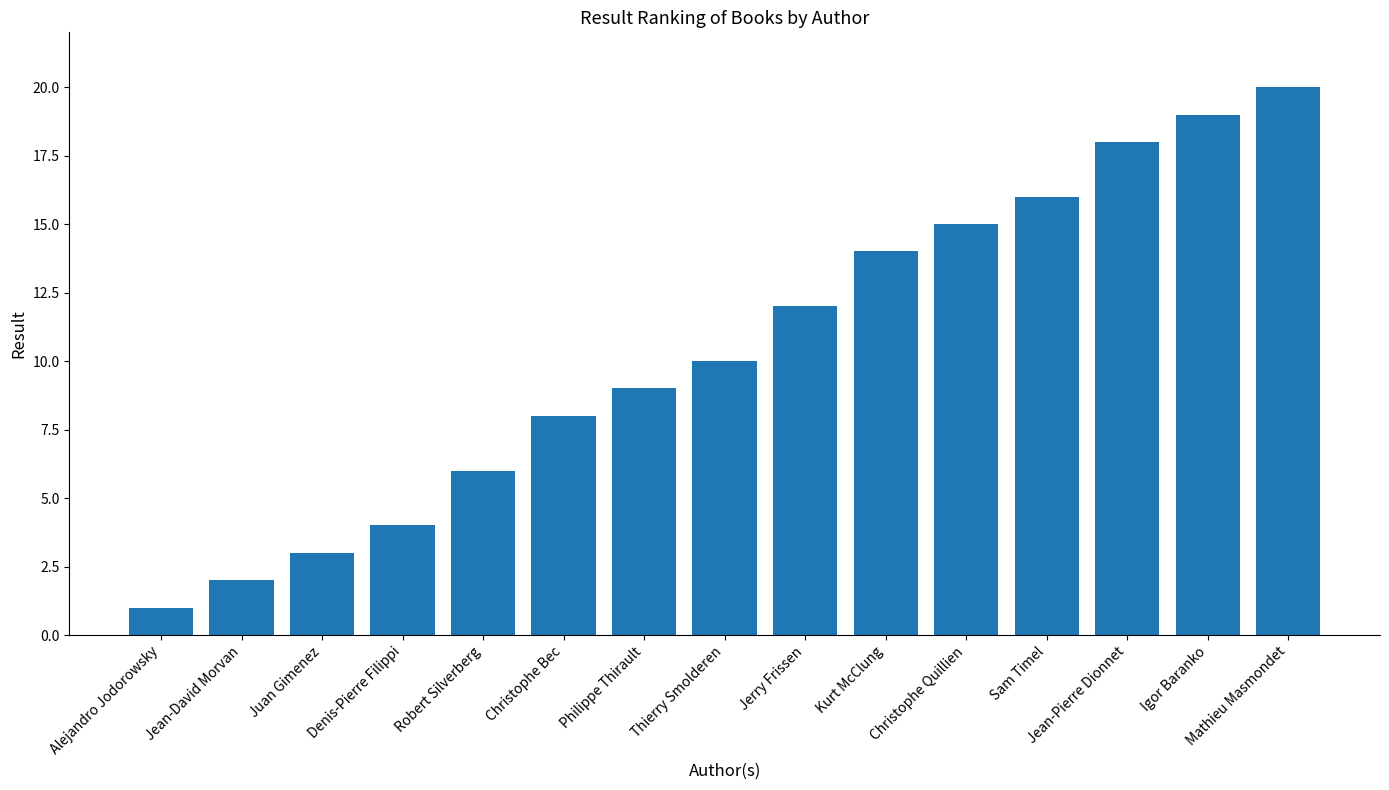

How many bars are there in total?

15